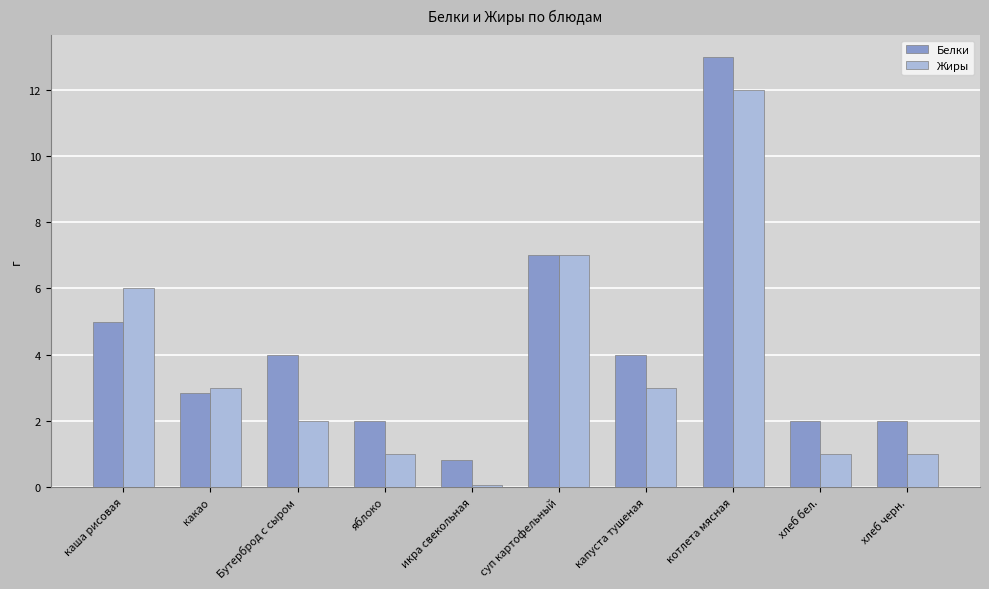

What are all the series names shown in the legend?

Белки, Жиры